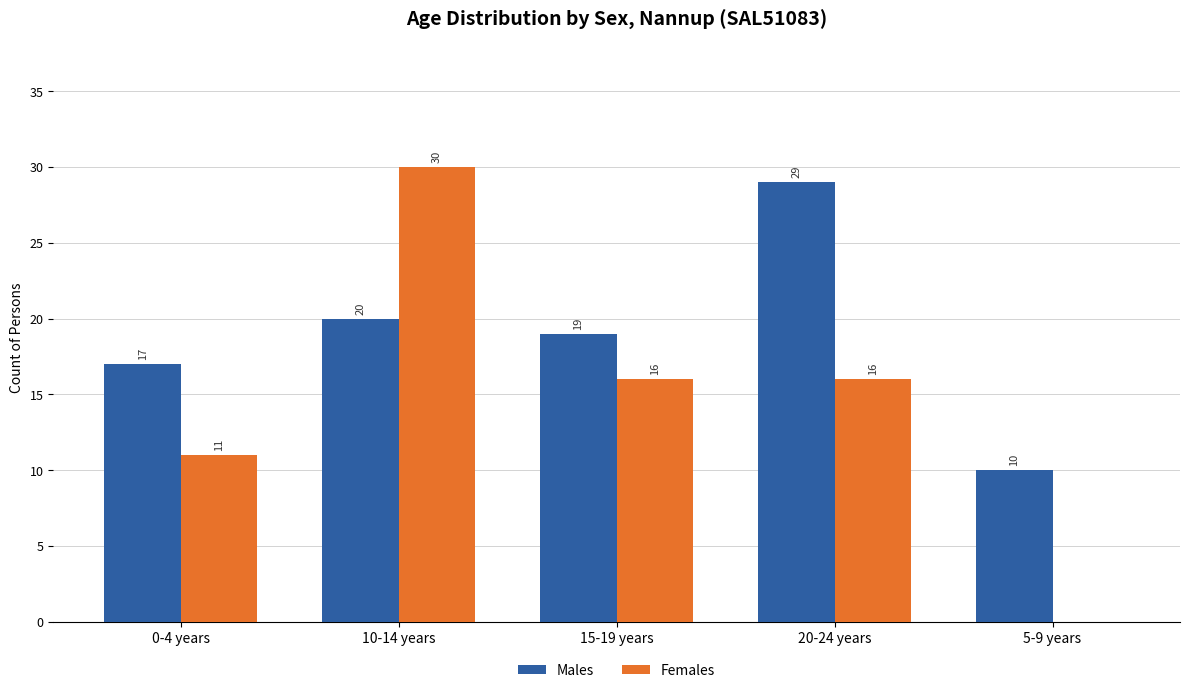

How many positive values does the Females series have?

4